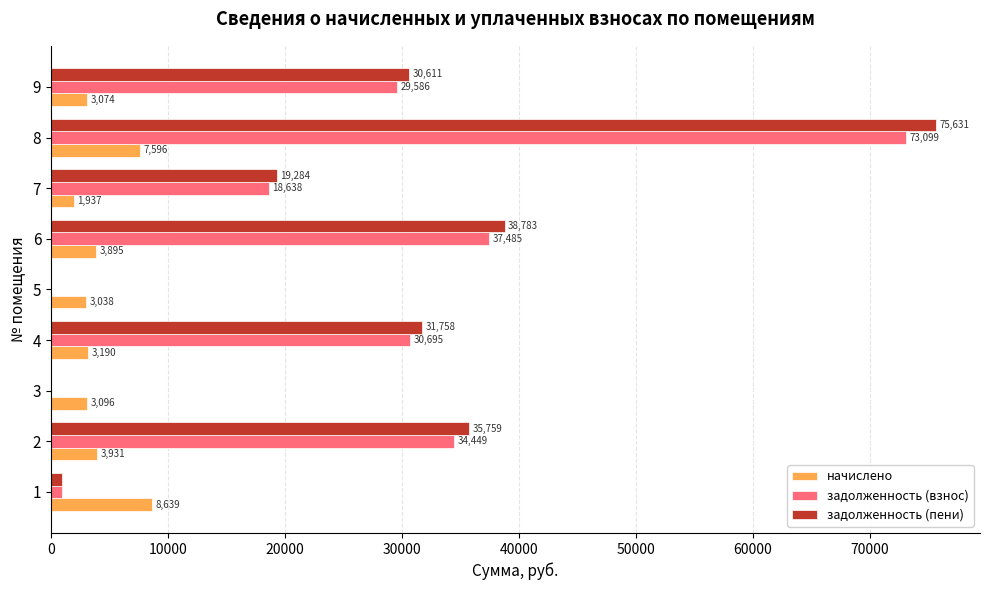

At which category is the sum across all series the highest?

8